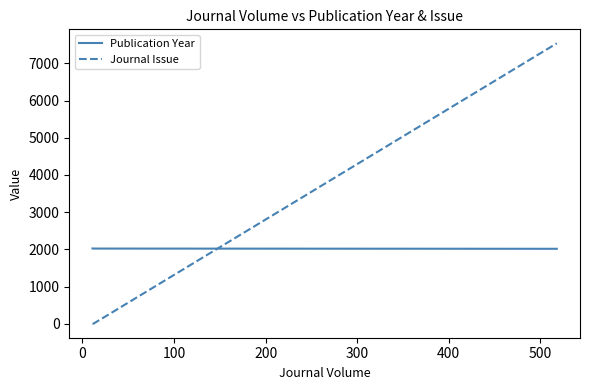

Does the chart have visible grid lines?

No